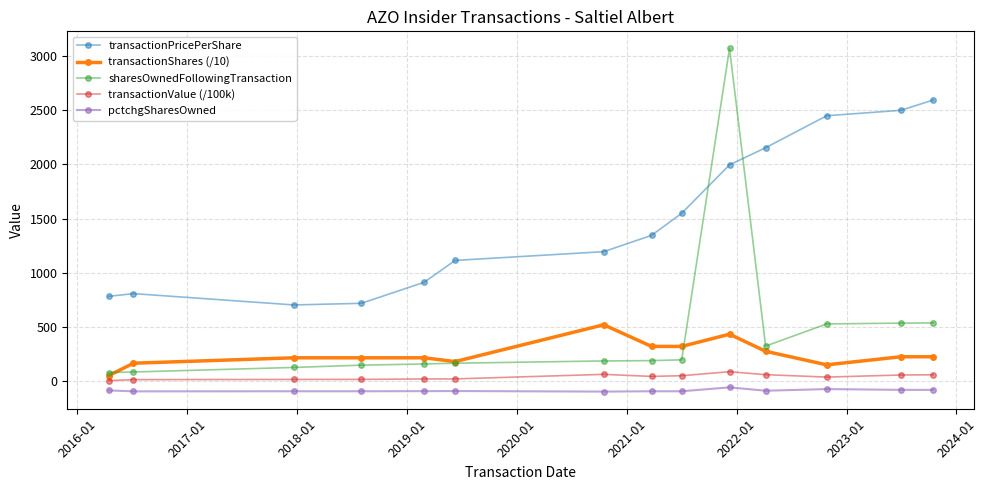

What is the average value of the transactionShares (/10) series?

250.5